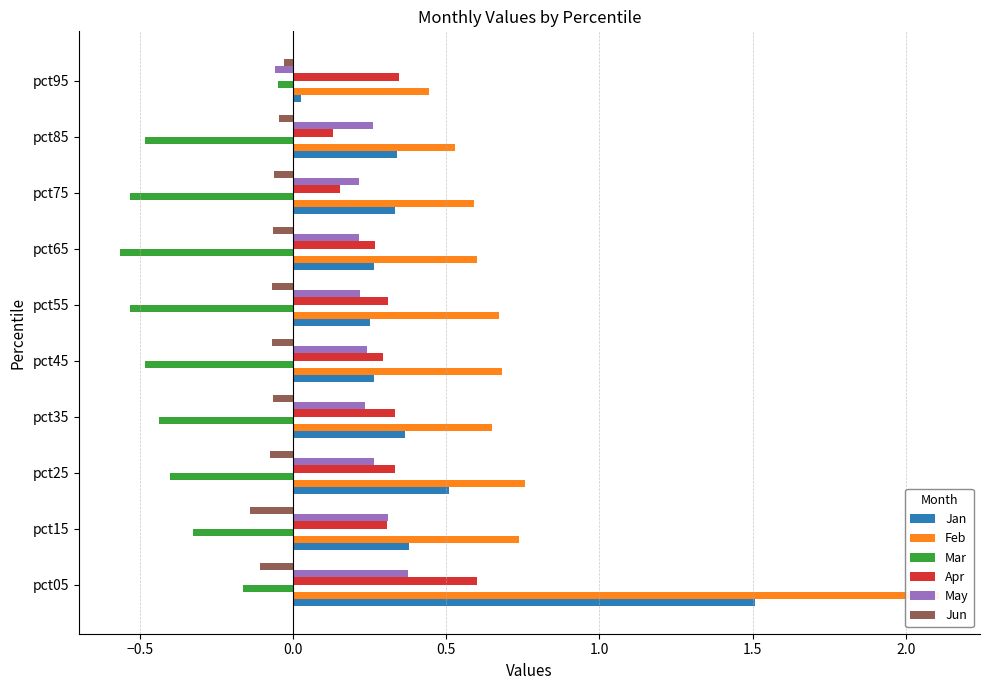

What is the maximum value for May?

0.4